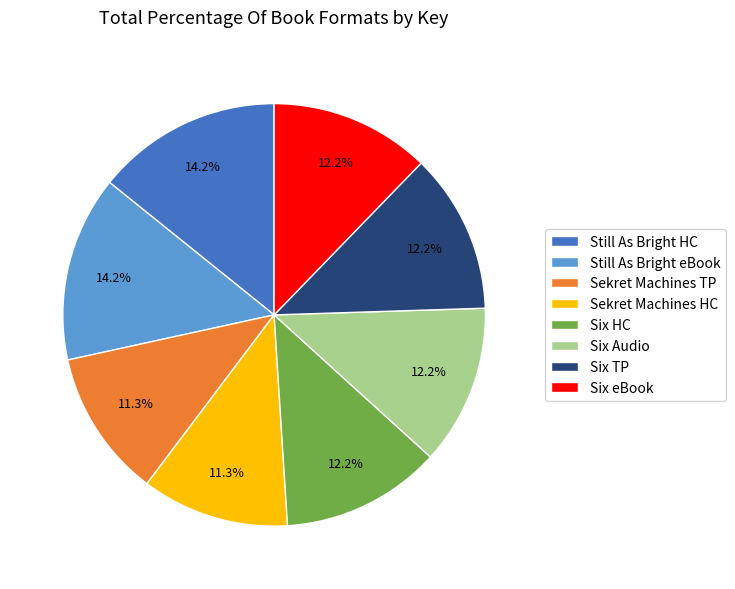

To the nearest percent, what is the difference between the largest and smallest slice percentages?

3%